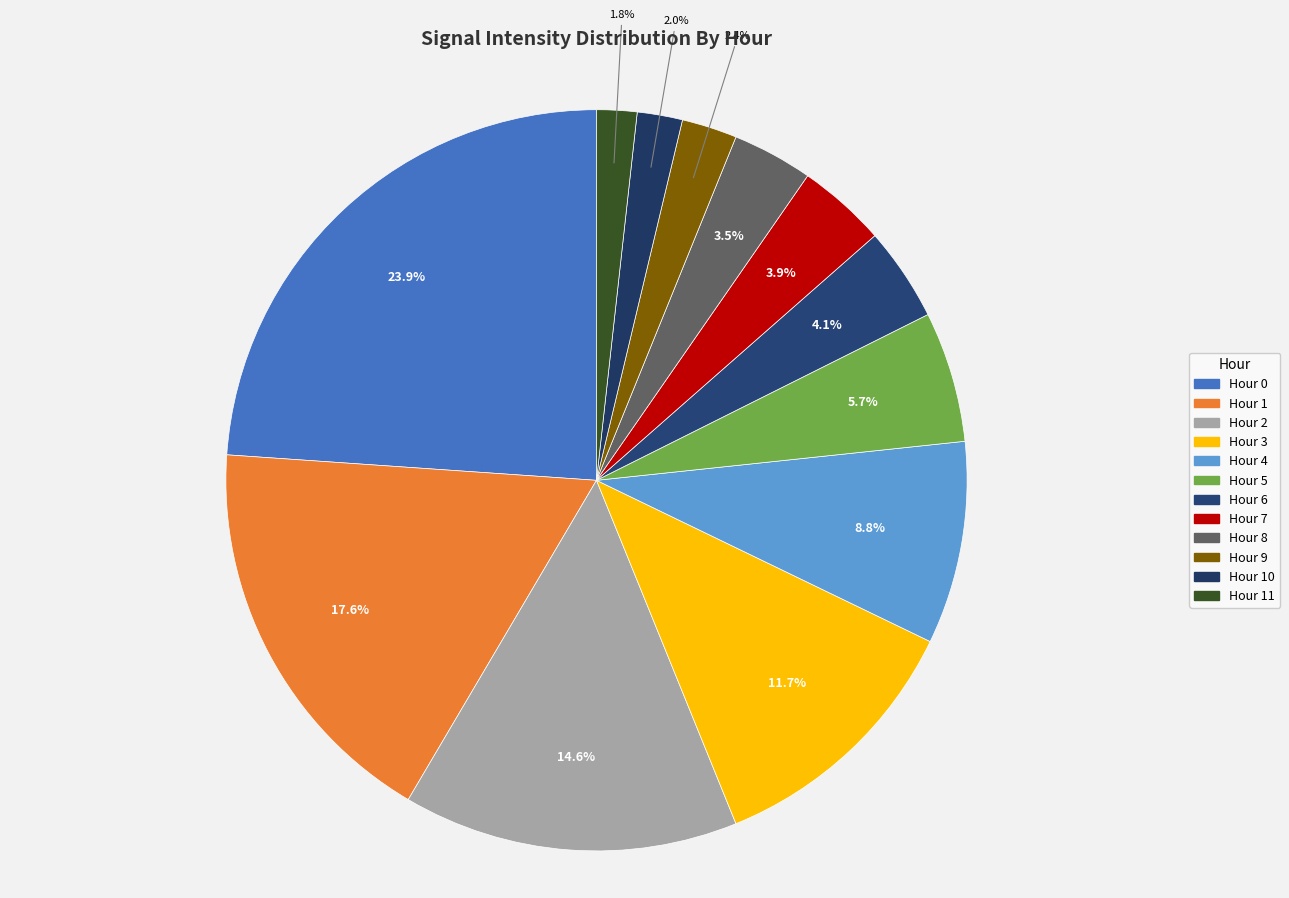

Count the number of slices in the pie.

12